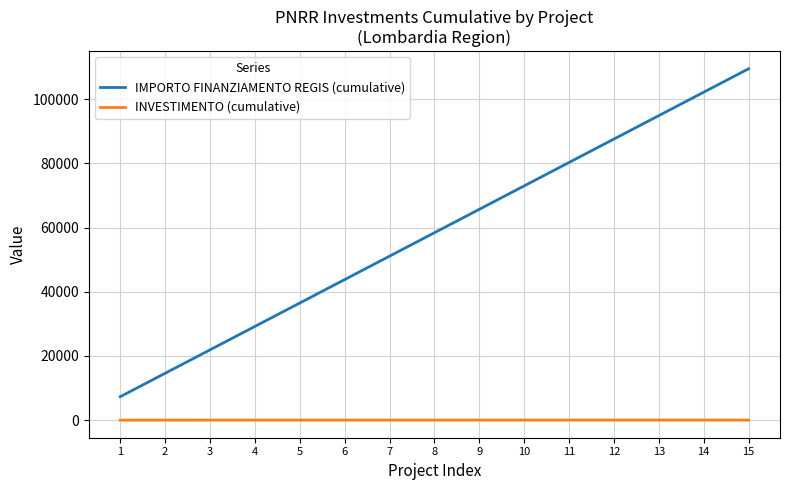

Between 9 and 11, which series saw the biggest shift?

IMPORTO FINANZIAMENTO REGIS (cumulative)